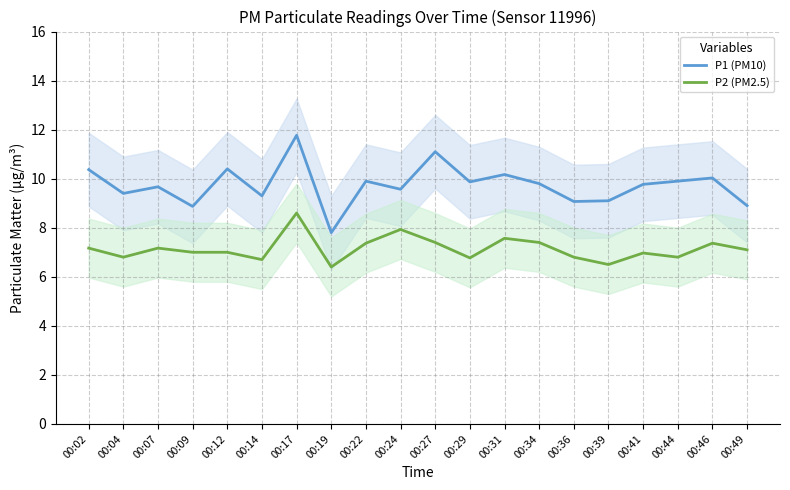

How many lines are shown in the chart?

2